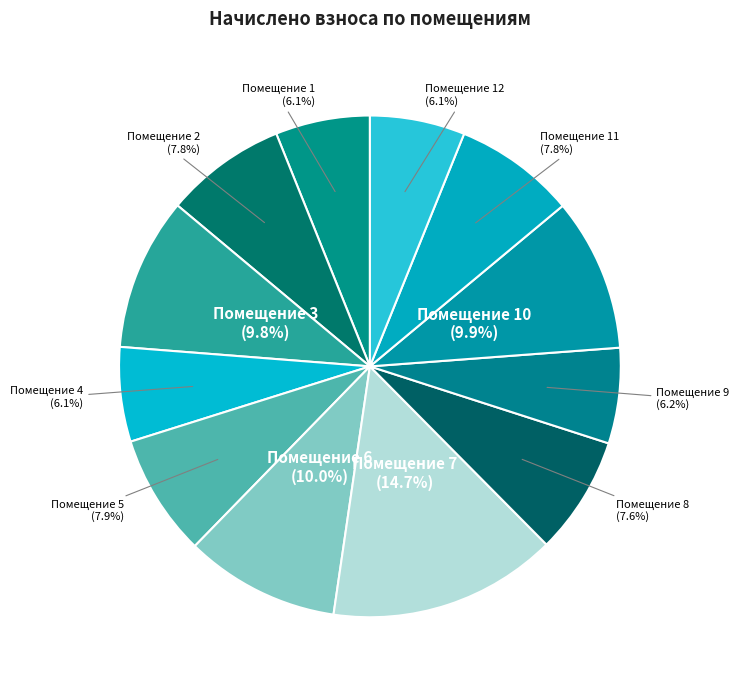

Does Помещение 4 represent more than half of the total?

No